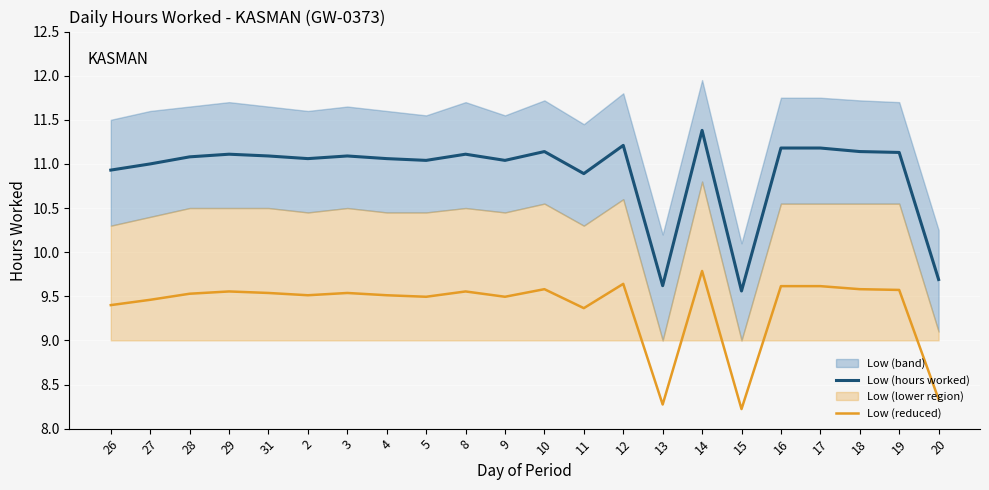

Read the Low (hours worked) value at 28.

11.1